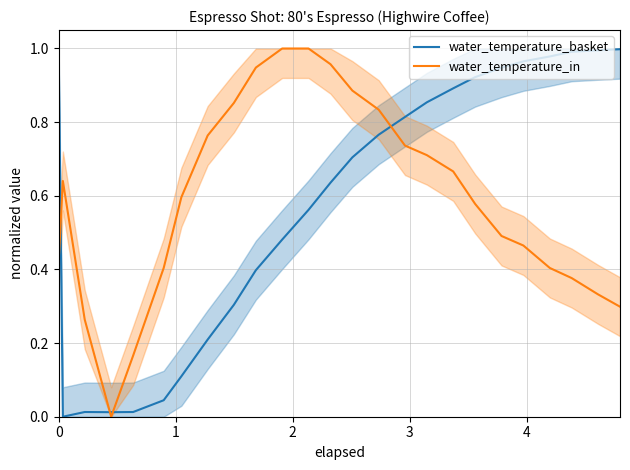

After their last crossing, which series has the higher values: water_temperature_basket or water_temperature_in?

water_temperature_basket